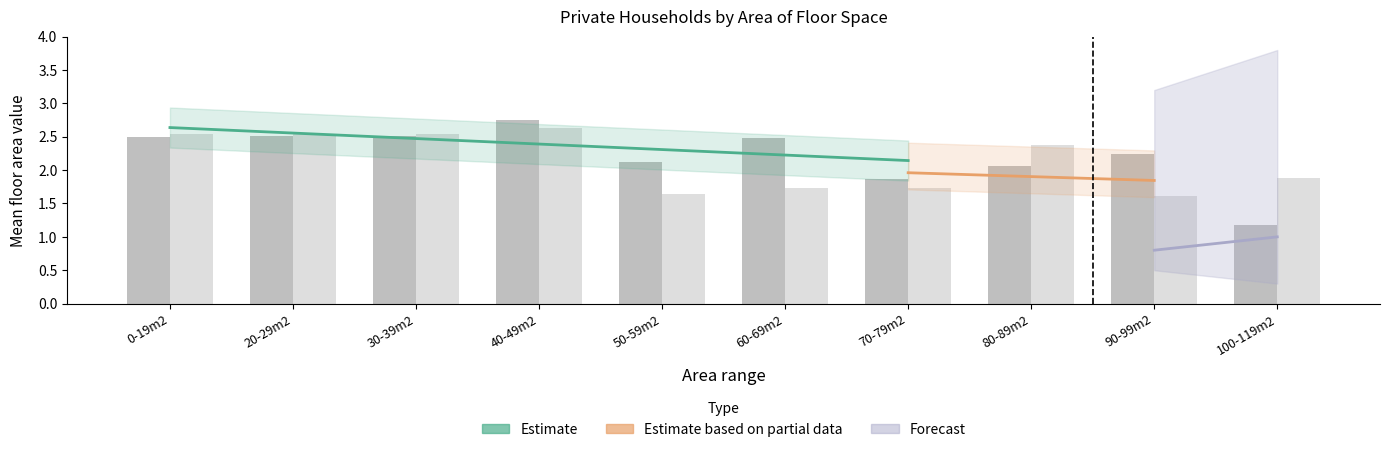

What is the maximum value for Row 02 values?

2.6